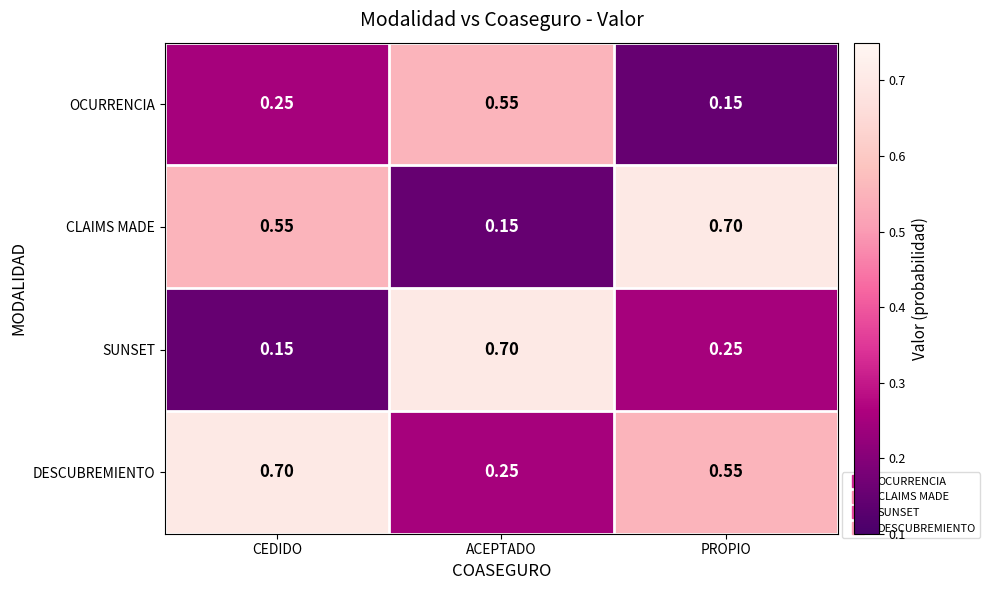

Where is SUNSET nearest to the value 0?

CEDIDO